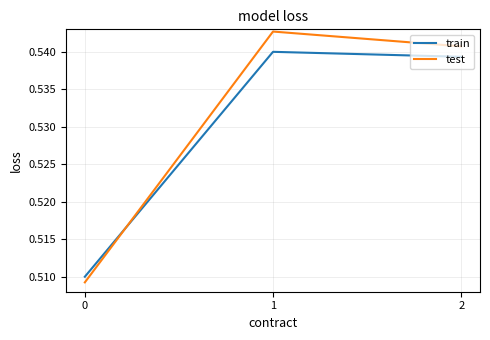

Rank the series at 0 from lowest to highest value.

test, train